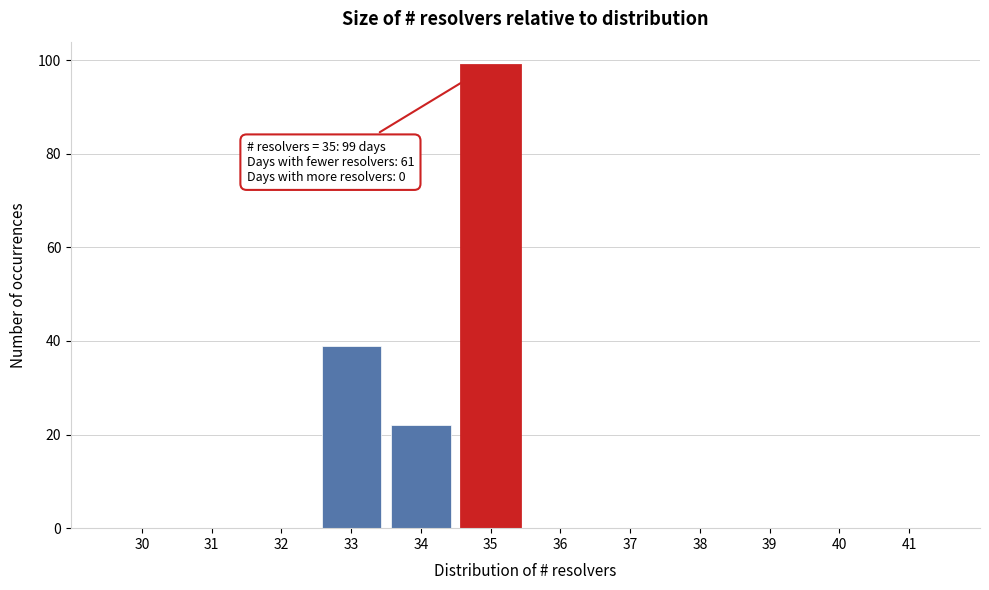

Reading left to right, list all the values displayed in this chart.

30=0	31=0	32=0	33=39	34=22	35=99	36=0	37=0	38=0	39=0	40=0	41=0